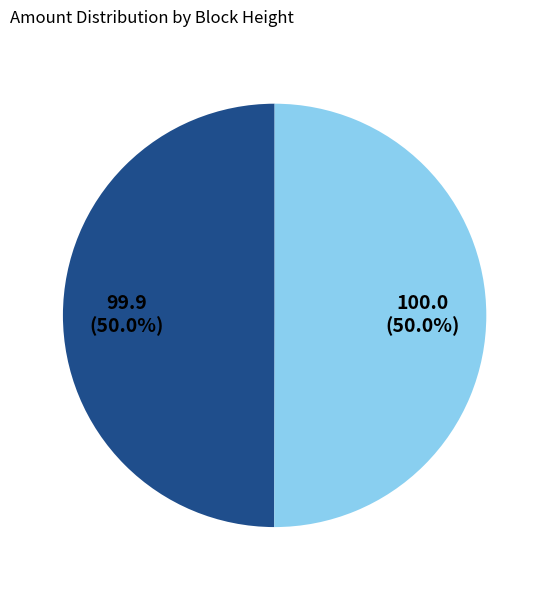

How many slices are in this pie chart?

2